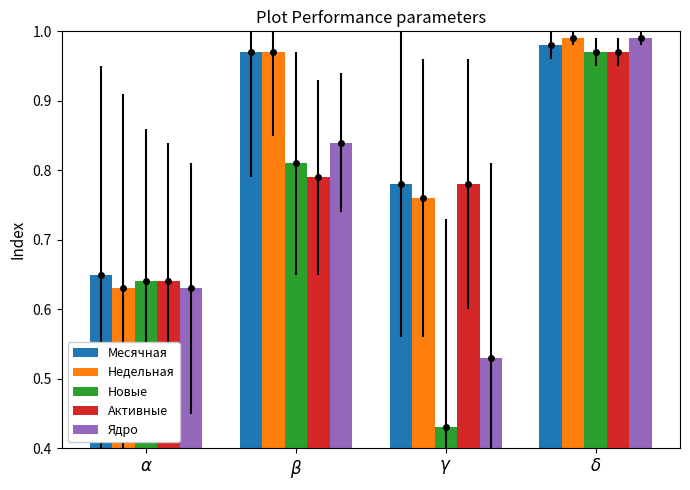

What is the value of the Активные bar at the 2nd from the left?

0.8